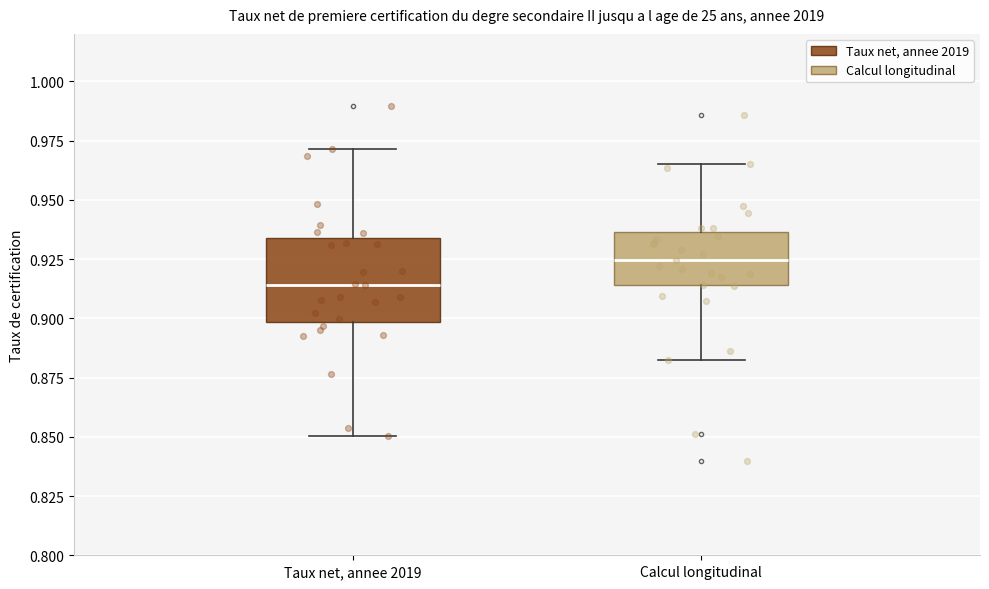

Reading left to right, read every box against the y-axis: the position of its median line, the range the box covers, and the ends of its whiskers. The values are not printed on the chart, so give them approximately, as read against the axis.

Taux net, annee 2019: median 0.915, box 0.900 to 0.935, whiskers 0.850 to 0.970
Calcul longitudinal: median 0.925, box 0.915 to 0.935, whiskers 0.885 to 0.965